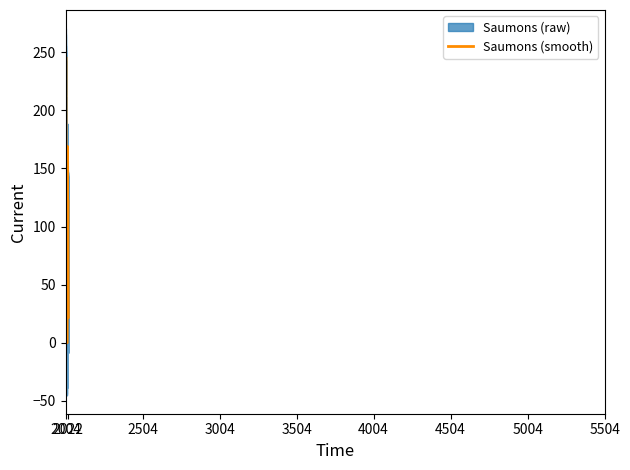

What is the maximum value for Saumons (smooth)?

245.8